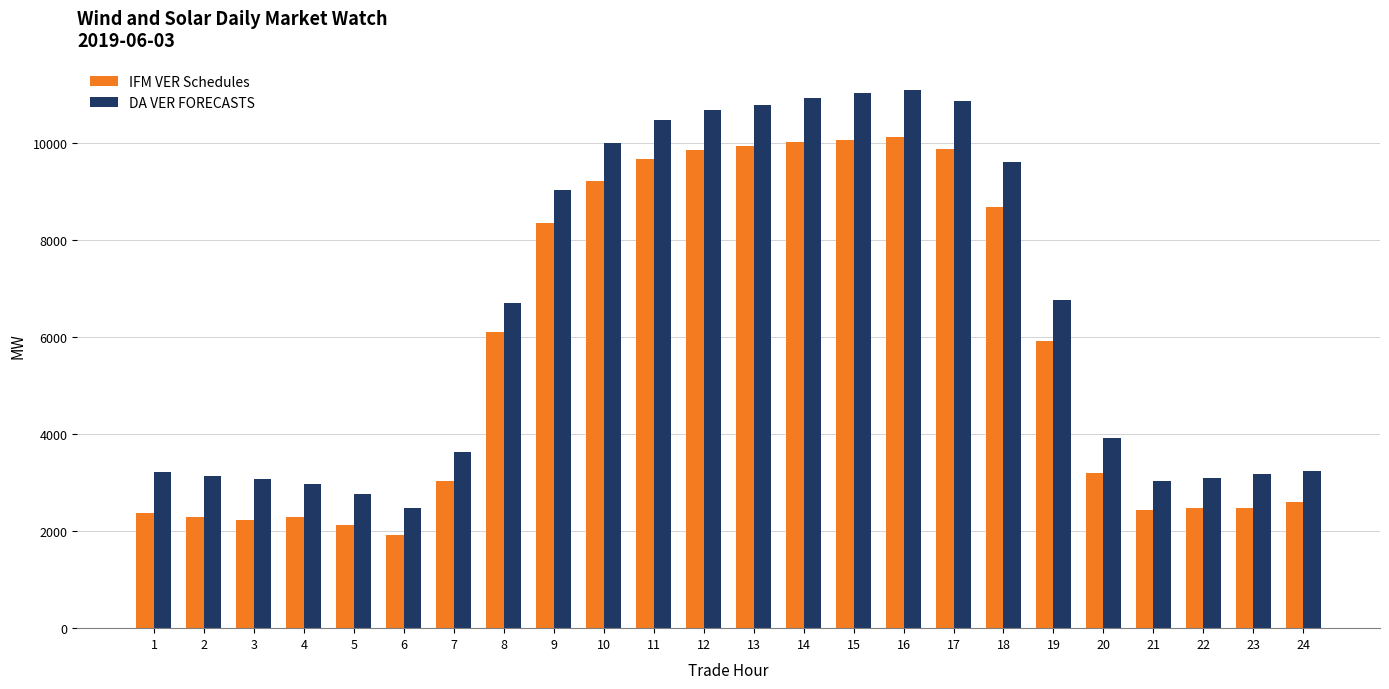

List the series in order of their peak value, lowest first.

IFM VER Schedules, DA VER FORECASTS